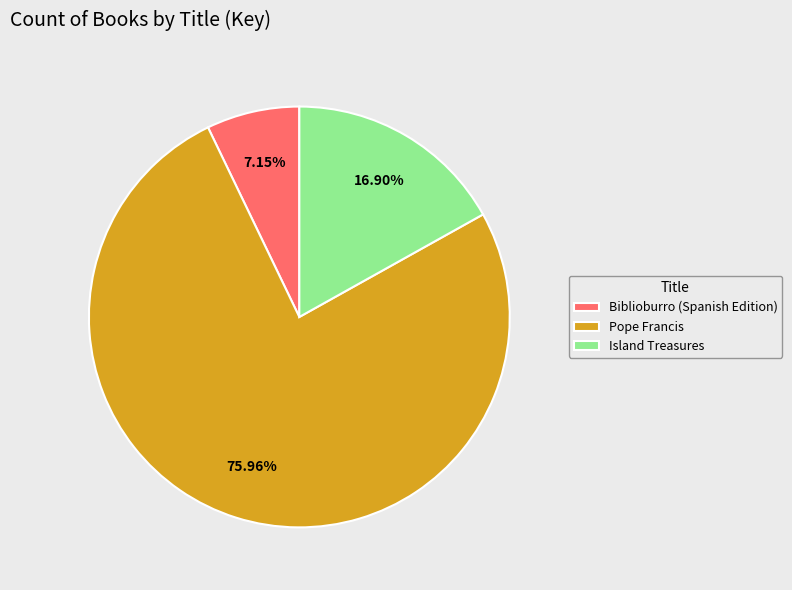

Is the sum of Biblioburro (Spanish Edition) and Pope Francis greater than half?

Yes